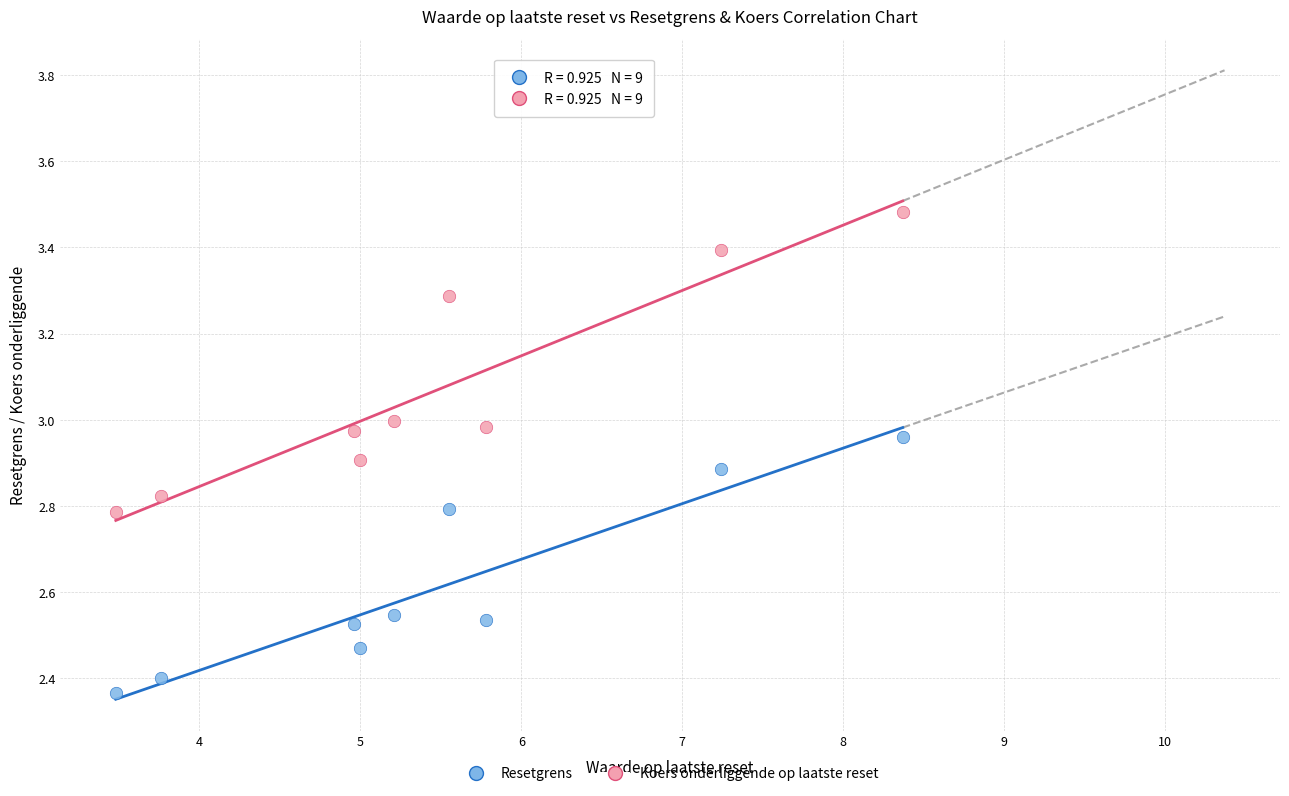

Which series contains the lowest Y value?

Resetgrens